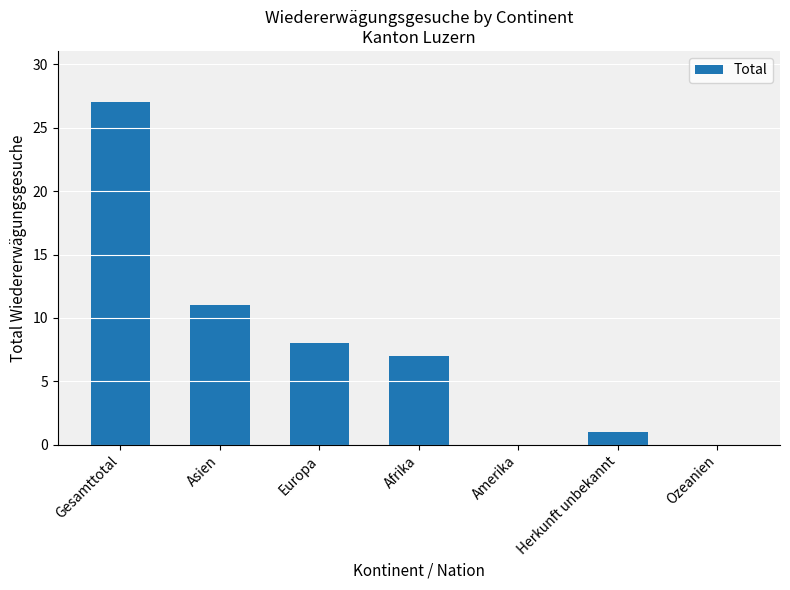

Reading right to left, extract all data points from this chart.

0	1	0	7	8	11	27